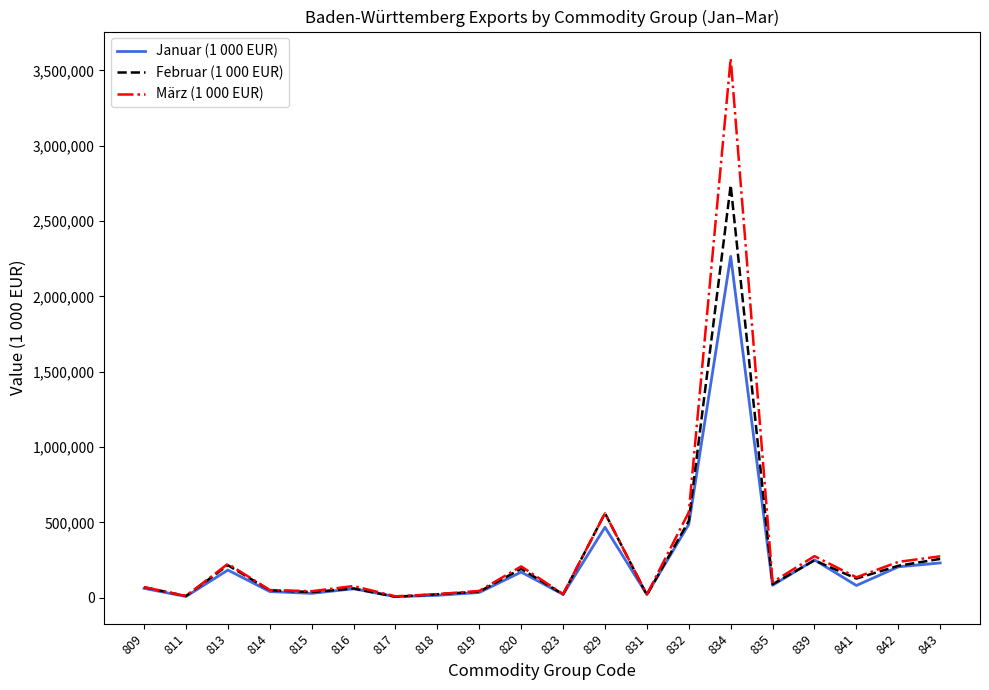

Between 813 and 831, which series saw the biggest shift?

März (1 000 EUR)